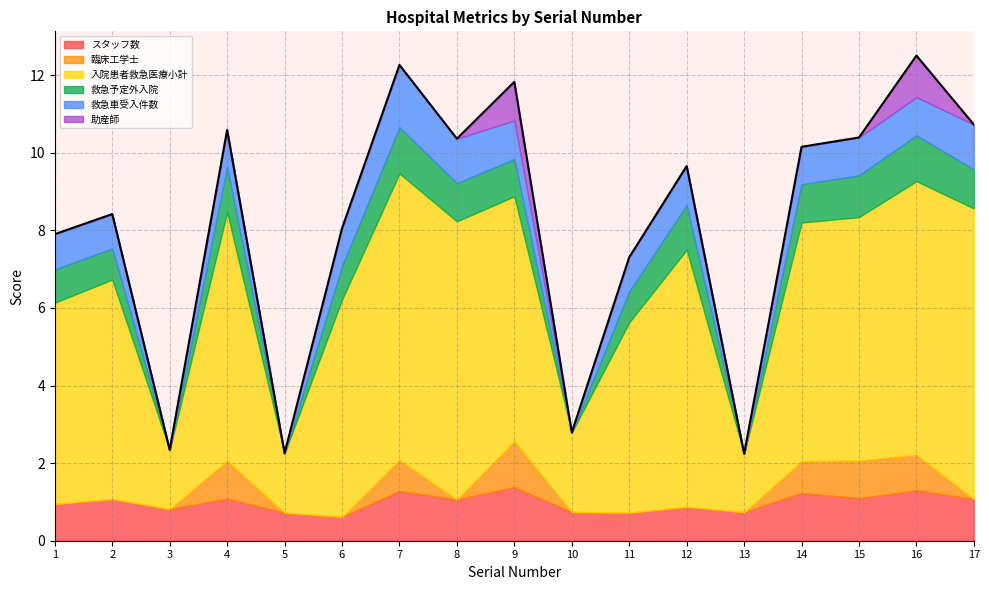

How many values in 臨床工学士 are above zero?

6